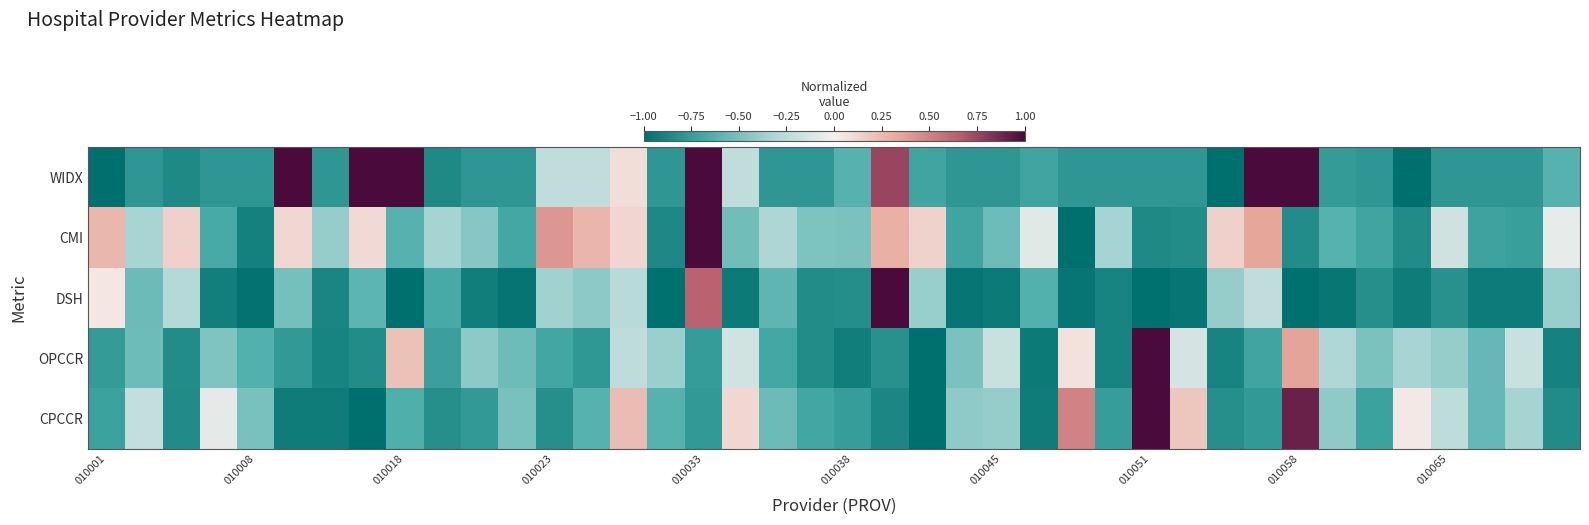

What is the maximum value shown in the chart?

1.0